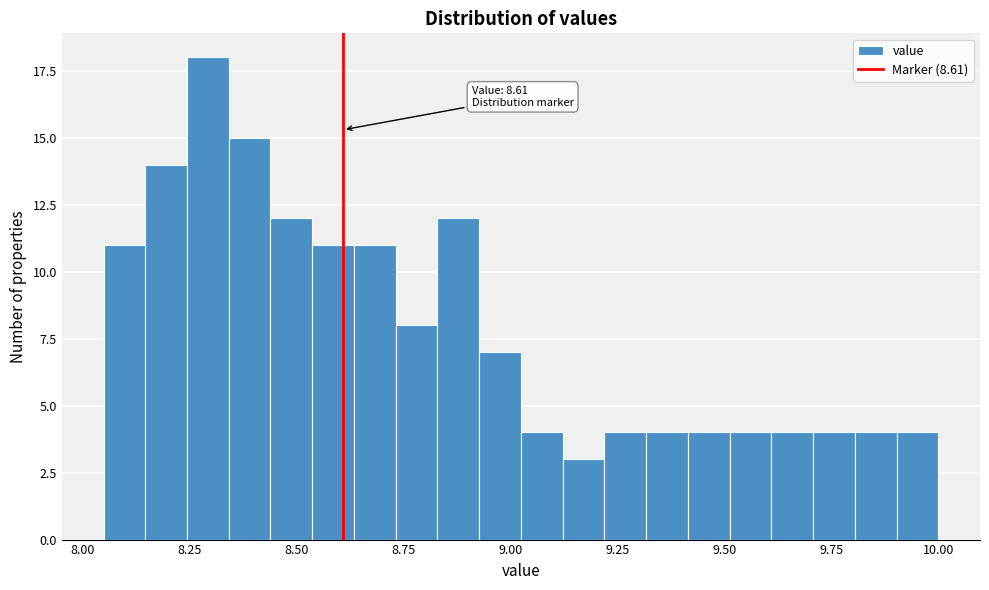

Around what value on the x-axis is the tallest bar? Give the approximate position of its centre, as read against the axis.

8.30